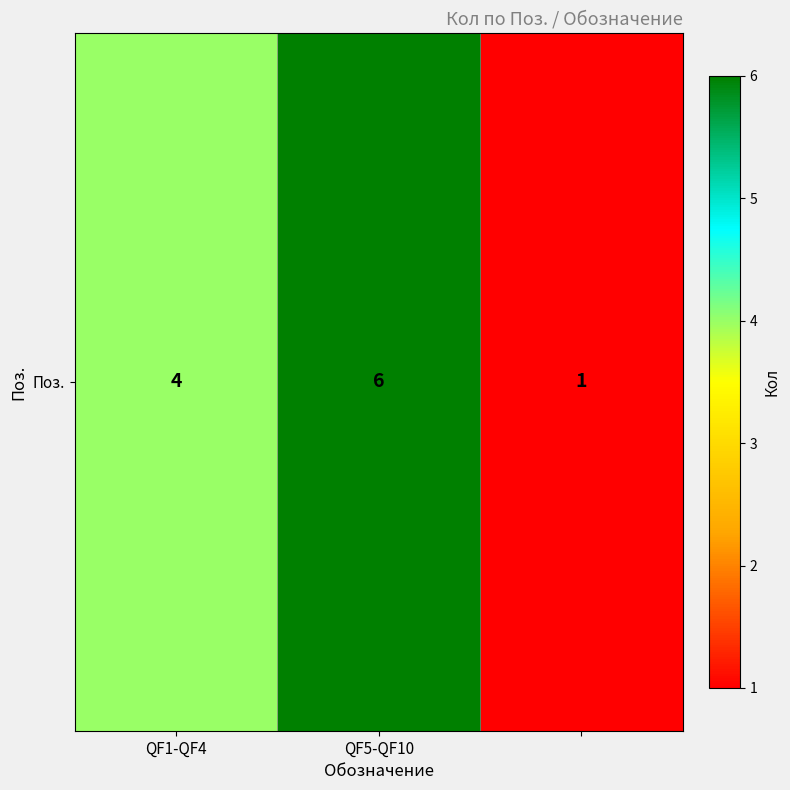

What is the smallest value displayed?

1